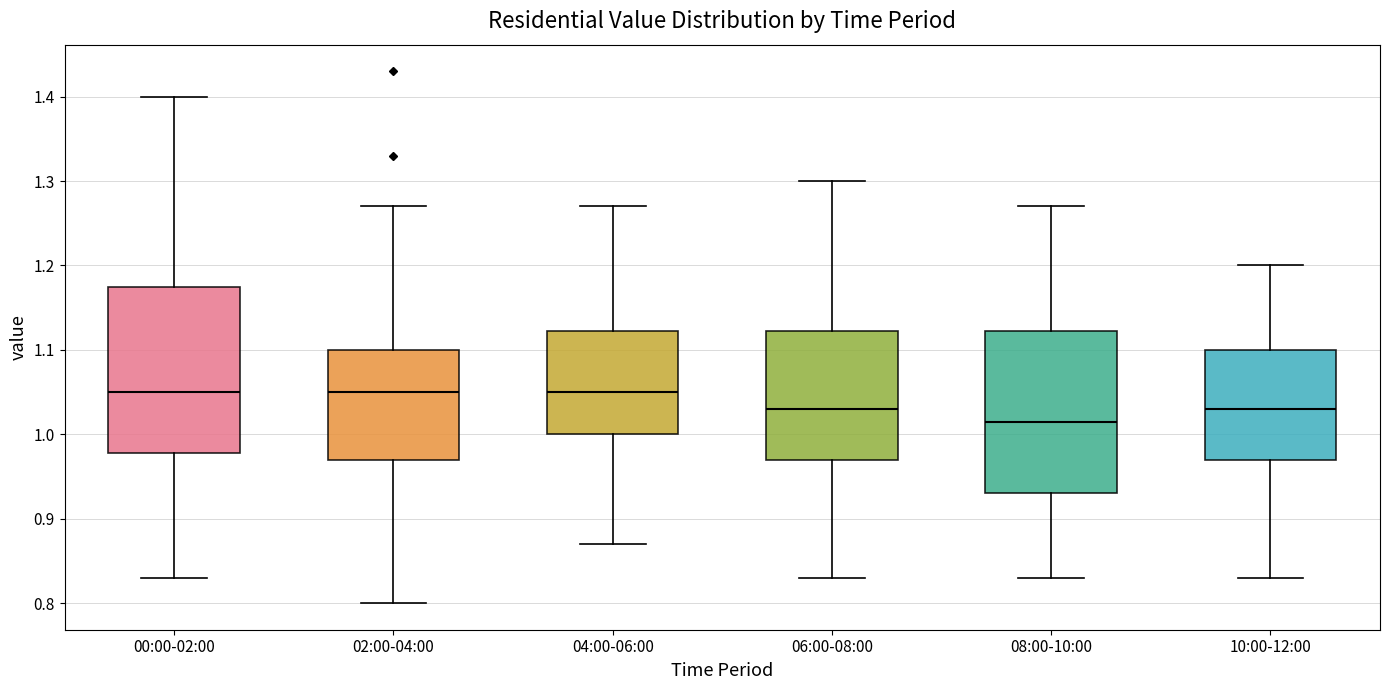

Where is the lower edge of the box for 08:00-10:00 on the y-axis? The values are not printed on the chart, so give them approximately, as read against the axis.

0.93